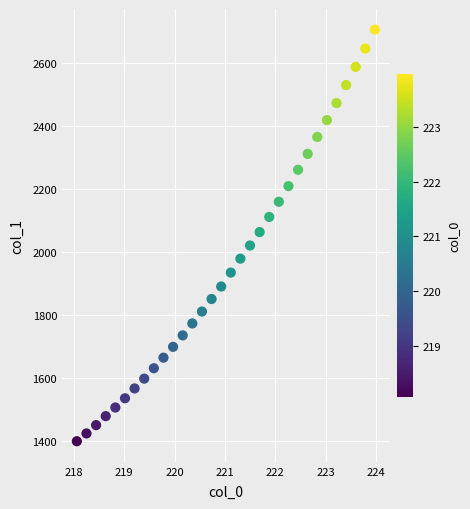

What is the range of X values (max minus min)?

5.9